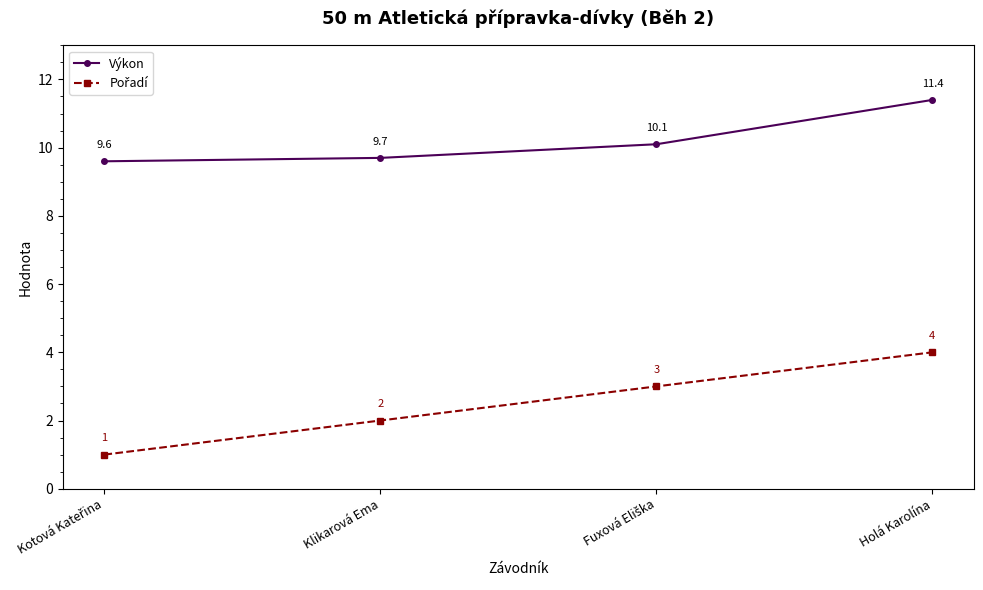

The Výkon series shows 3.4 at Klikarová Ema. True or false?

False